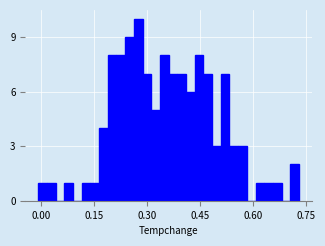

Read against the x-axis, roughly where is the centre of the tallest bar?

0.28